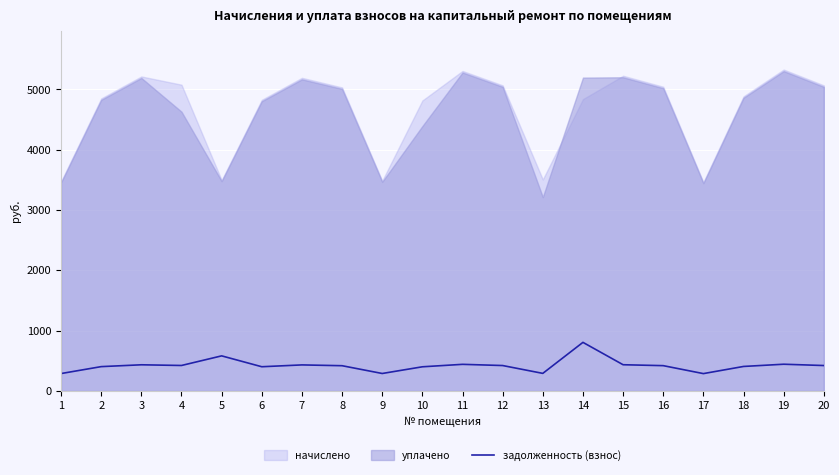

Where is the first local maximum?

3